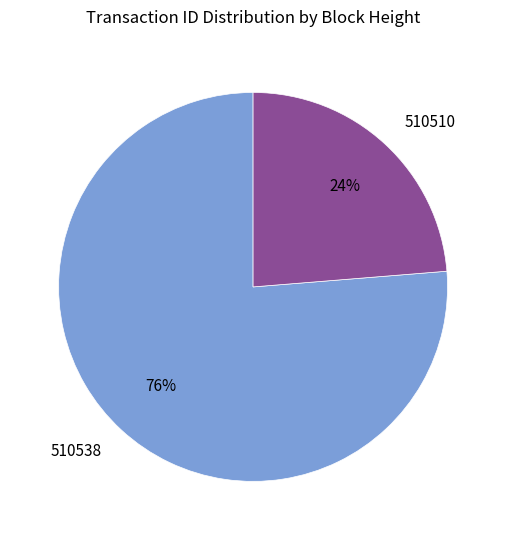

How many segments does this pie chart have?

2